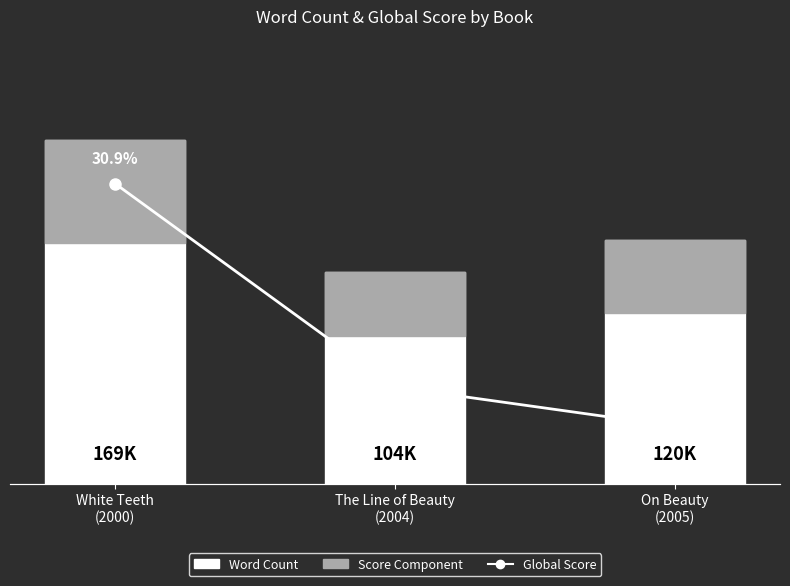

The value of Word Count at On Beauty
(2005) is 120000.0. True or false?

True